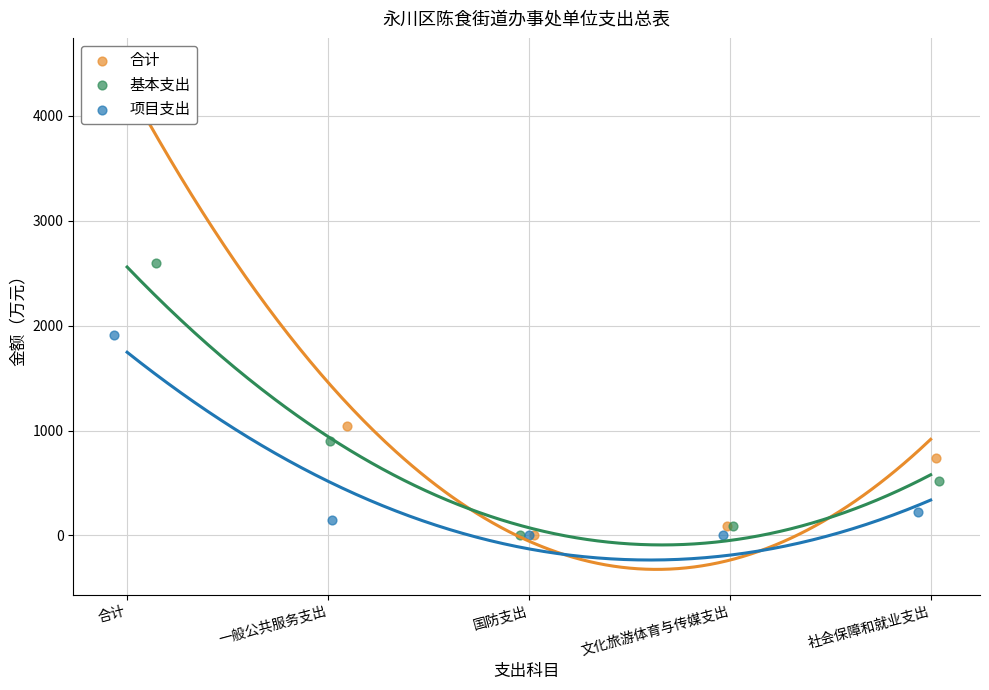

Which series contains the highest Y value?

合计